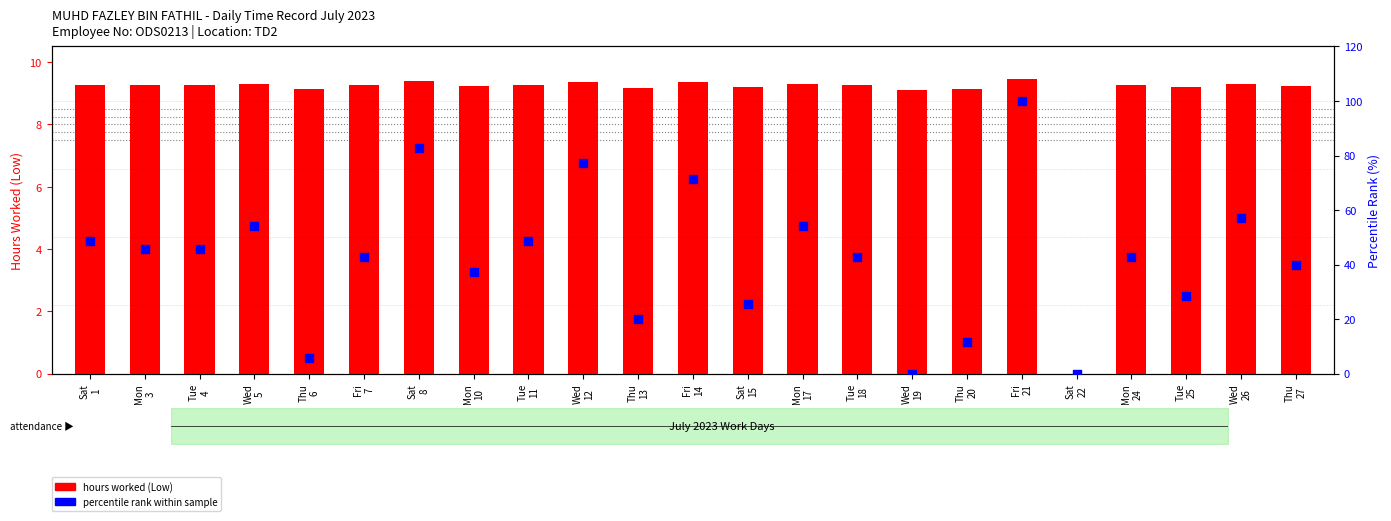

At which category is the sum across all series the highest?

Fri
21